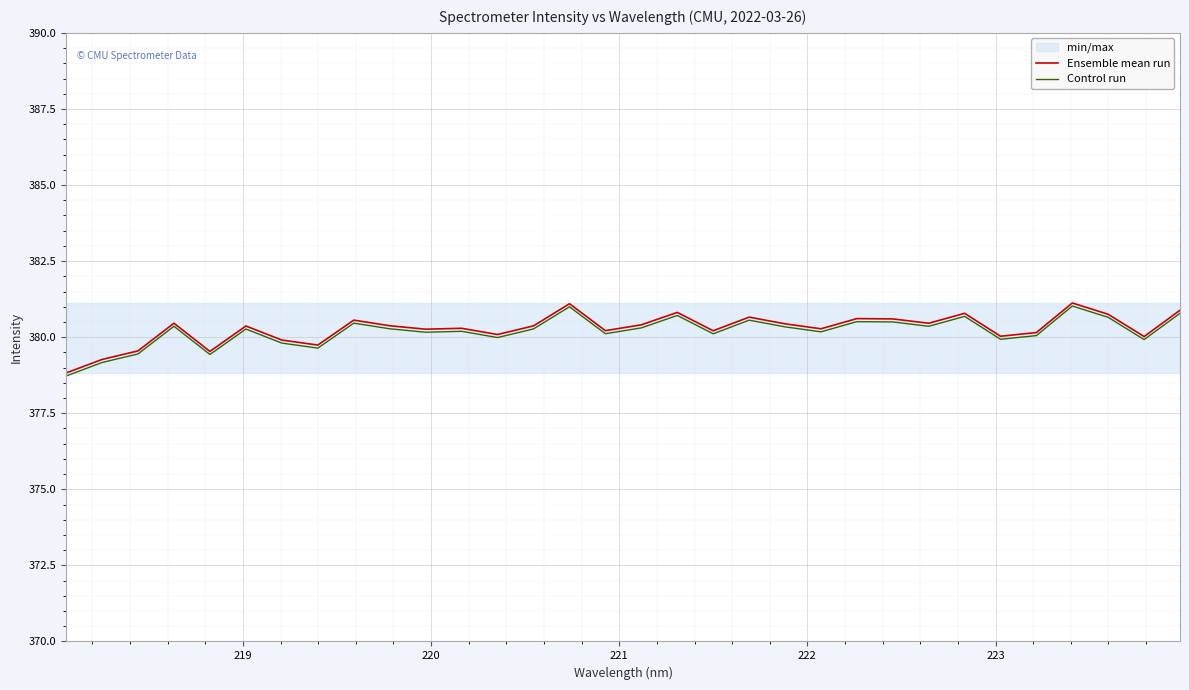

What is the maximum value for Ensemble mean run?

381.1